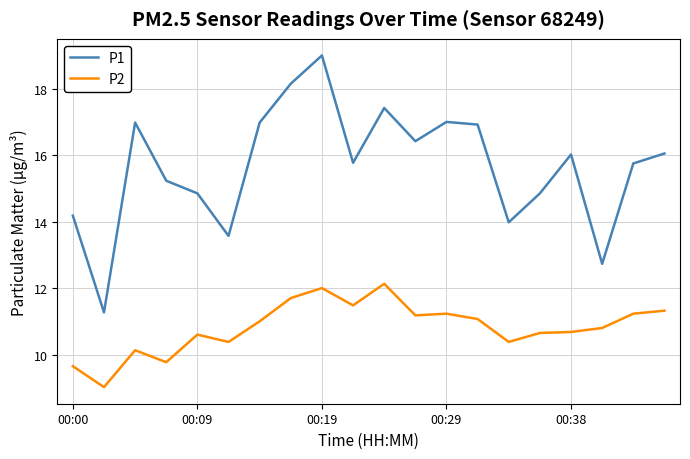

What is the minimum value shown in the chart?

9.0